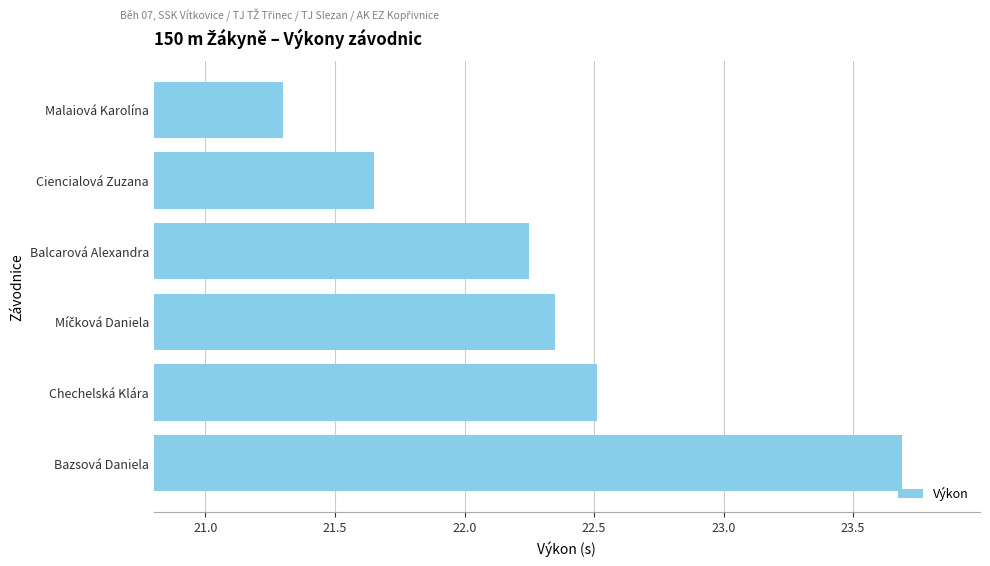

What is the approximate value at Chechelská Klára?

22.5